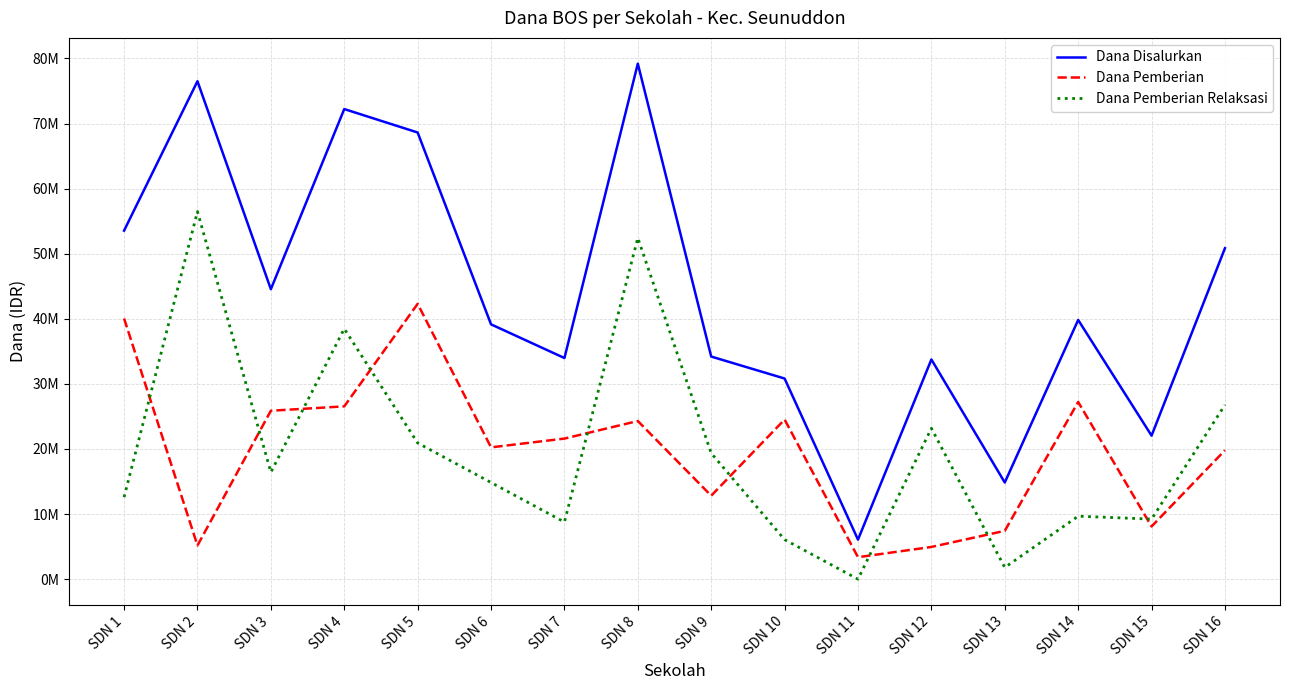

Is this an area chart (filled region under the line)?

No